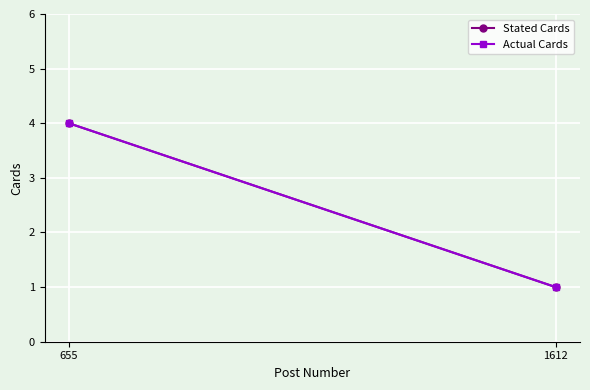

Is the value of Stated Cards at 1612 greater than the value of Actual Cards at 655?

No